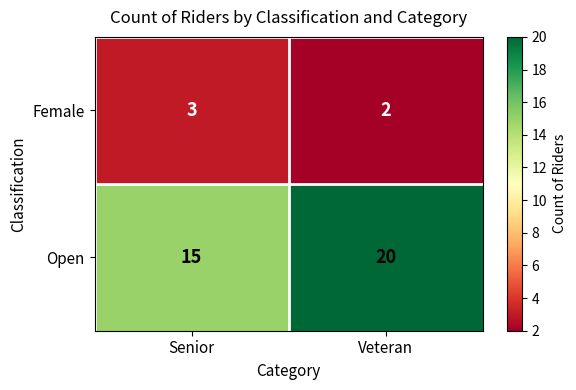

How many categories are shown in the chart?

2